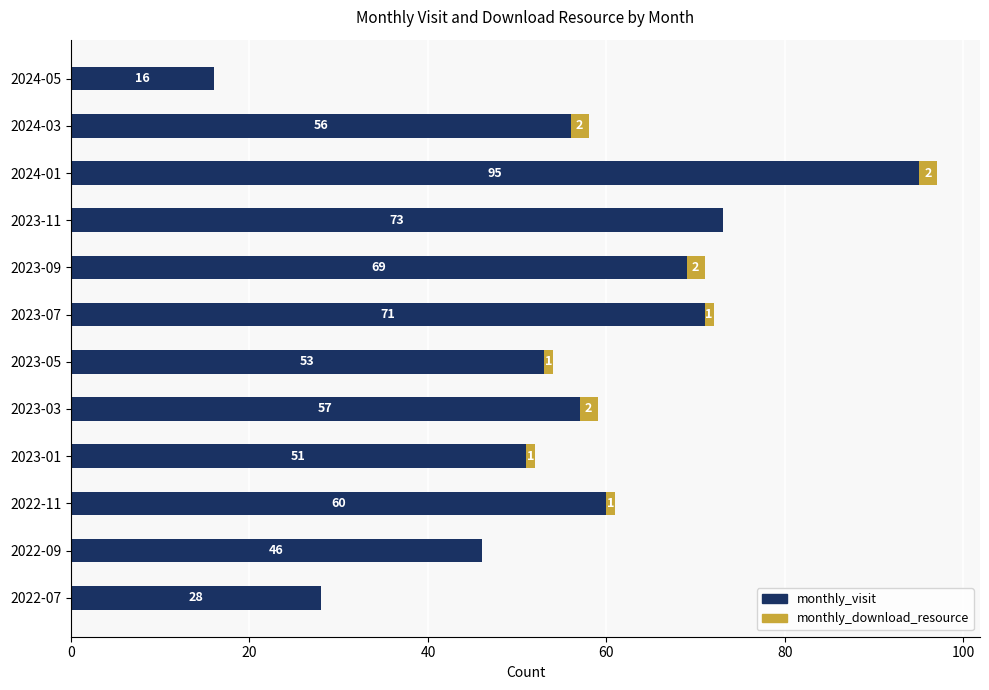

True or false: monthly_visit has a value of 12 at 2023-01.

False